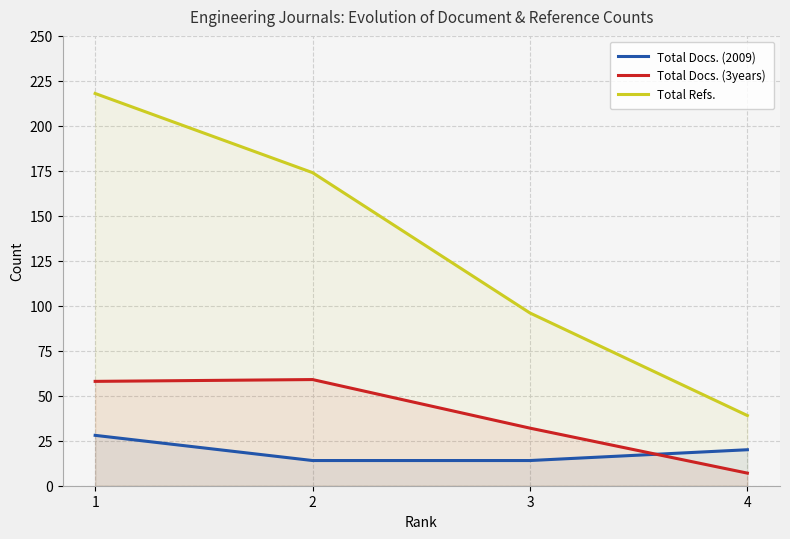

Which label corresponds to the smallest value in the chart?

4